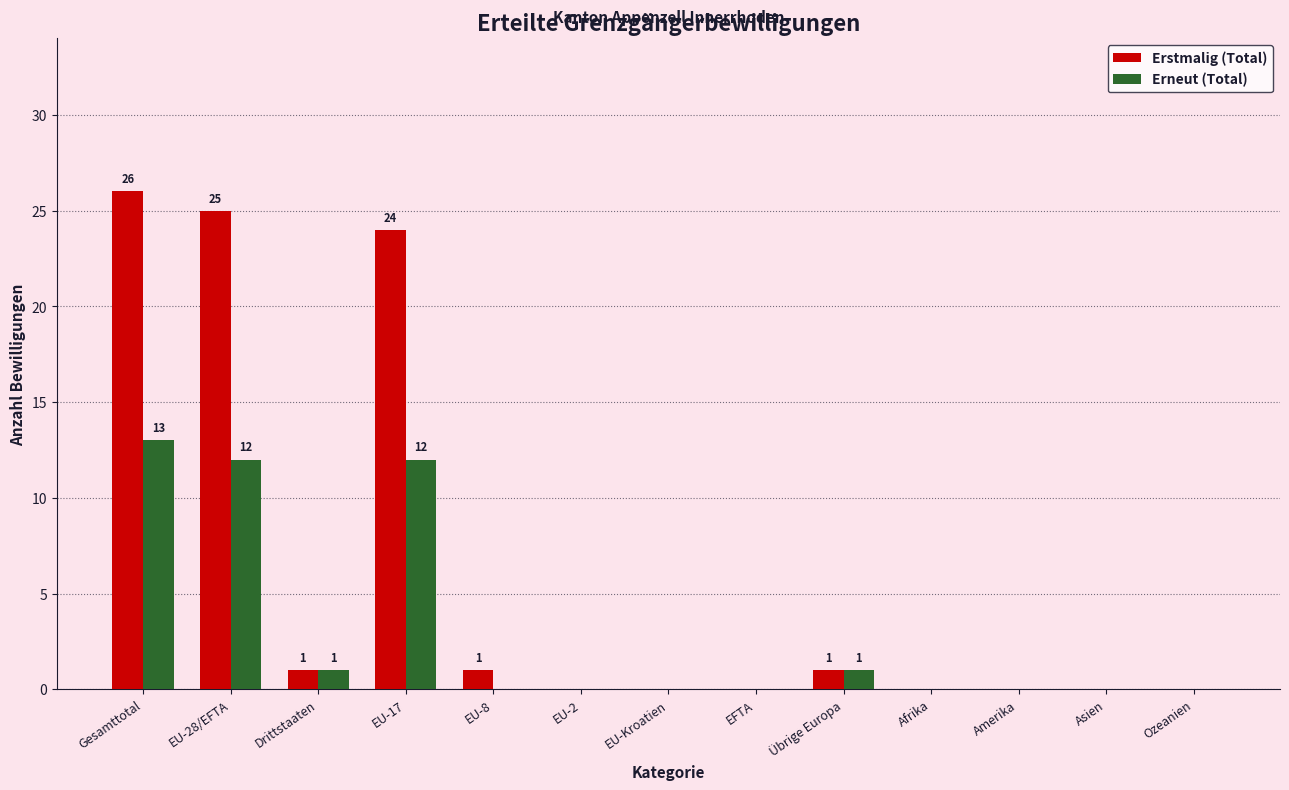

Which series has the largest total across all categories?

Erstmalig (Total)